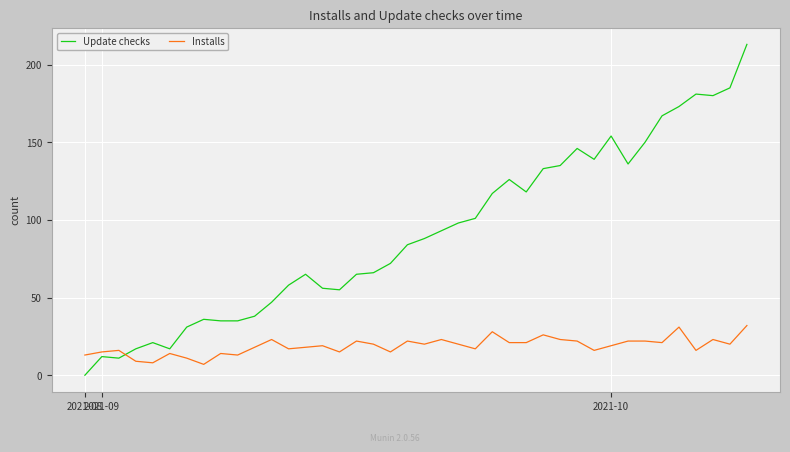

Which series has the largest total across all categories?

Update checks